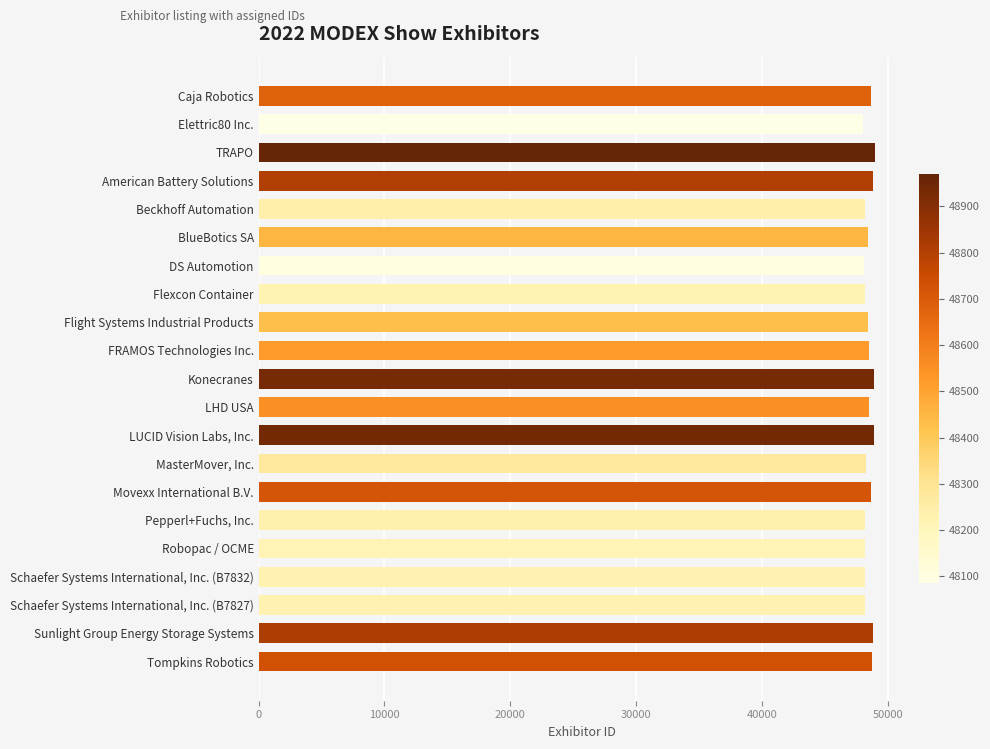

What is the ratio of the value at Konecranes to the value at Schaefer Systems International, Inc. (B7832)?

1.0